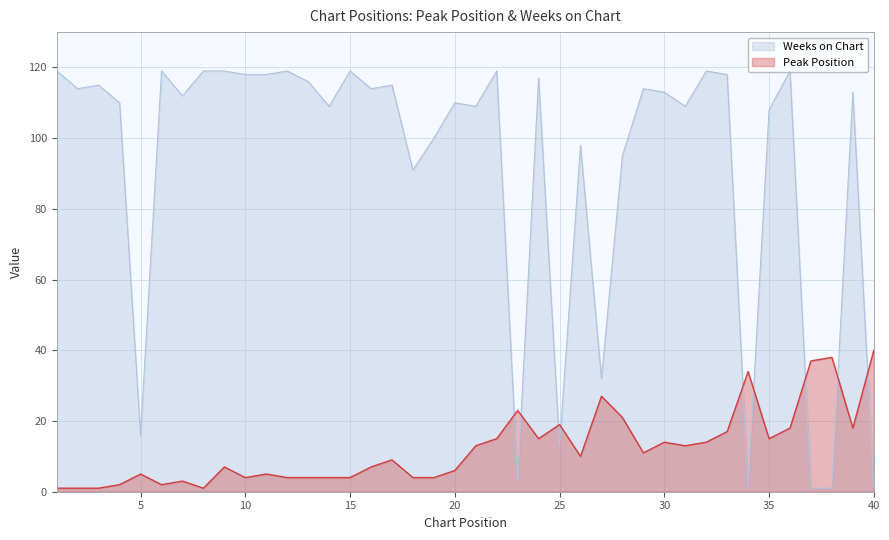

Where is the first local minimum for Weeks on Chart?

2